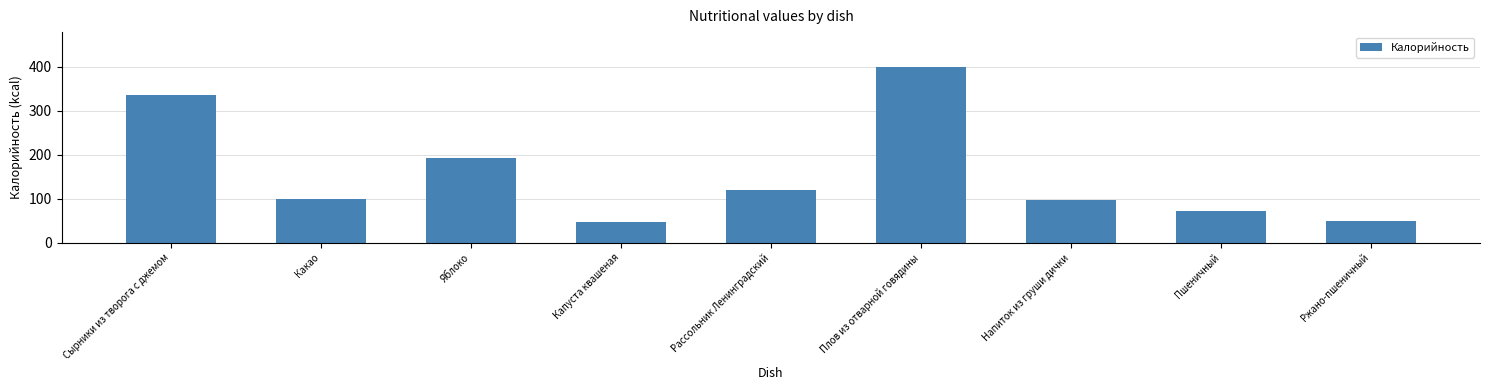

What is the label of the 6th bar from the right?

Капуста квашеная